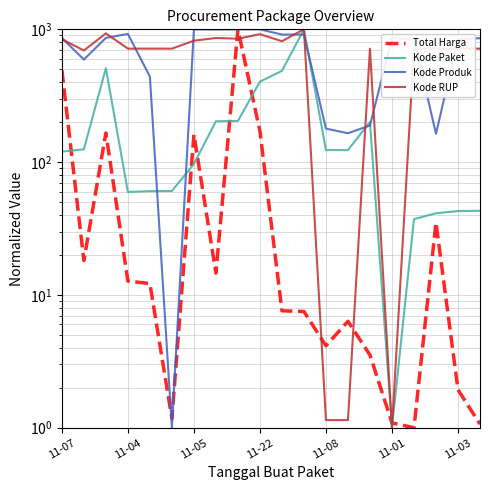

What are all the series names shown in the legend?

Total Harga, Kode Paket, Kode Produk, Kode RUP